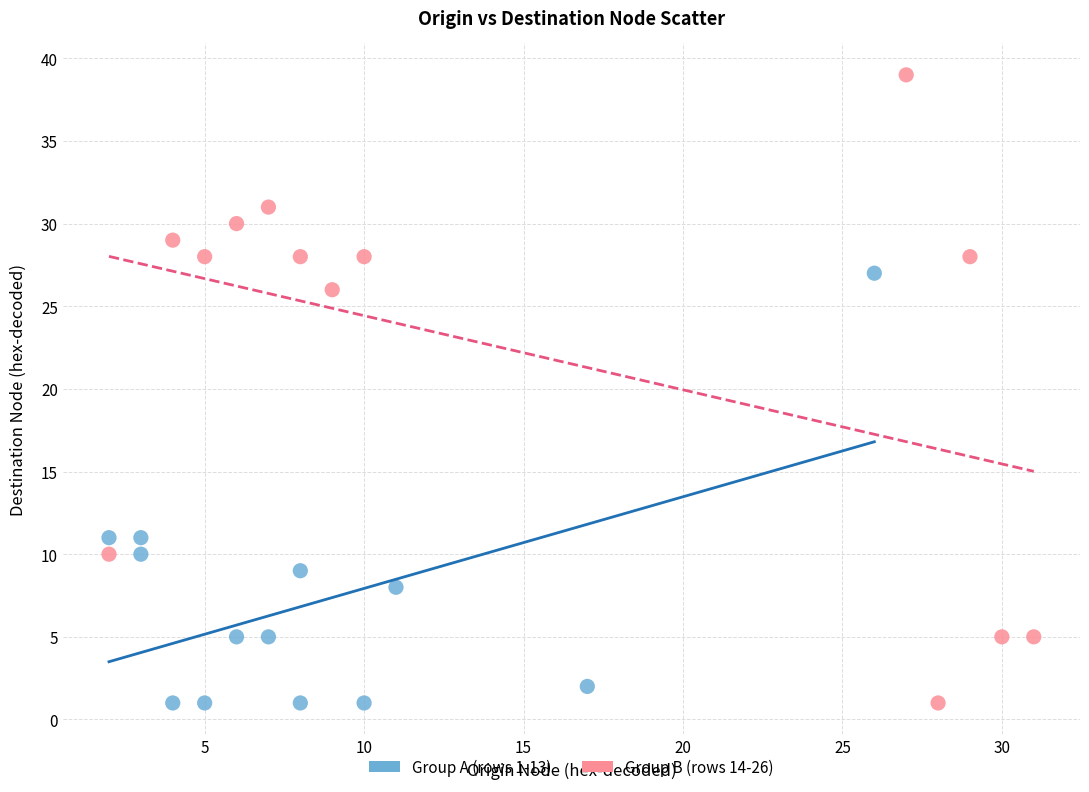

Which series contains the highest Y value?

Group B (rows 14-26)